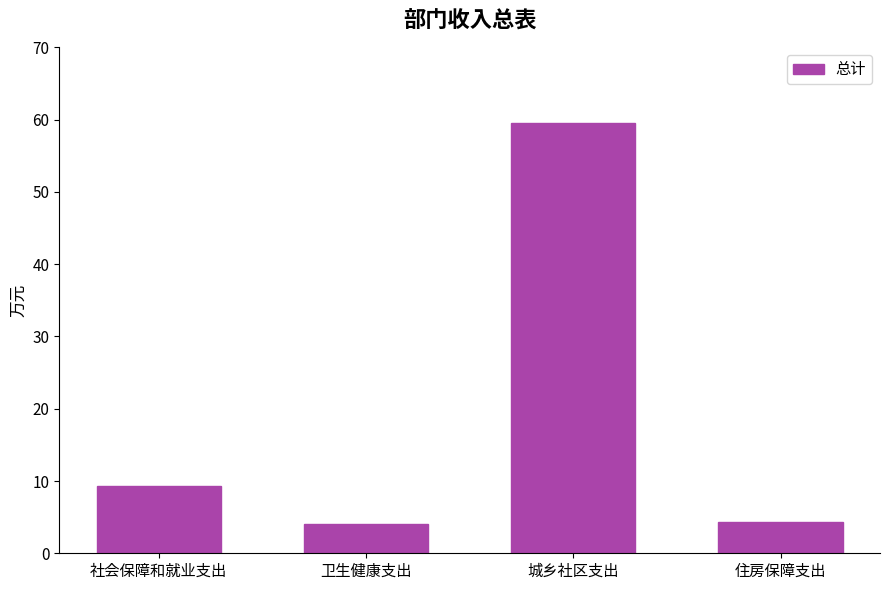

Which has a higher value, 卫生健康支出 or 社会保障和就业支出?

社会保障和就业支出